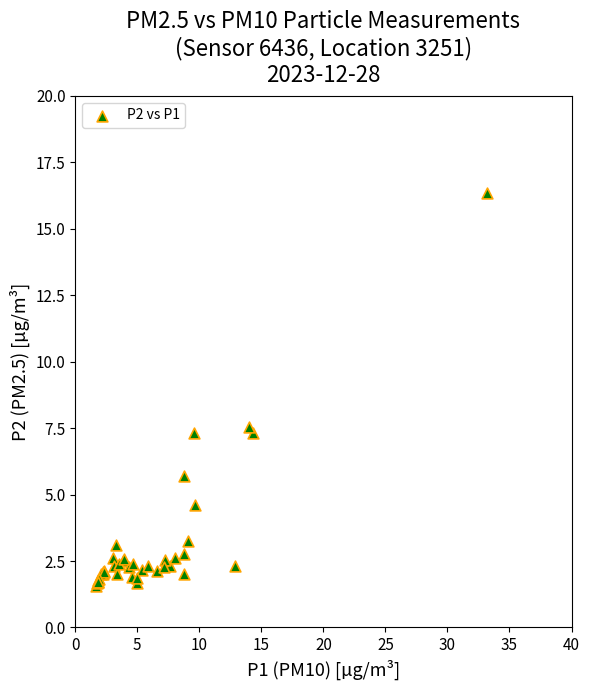

What Y value in the scatter plot is closest to 8?

7.5